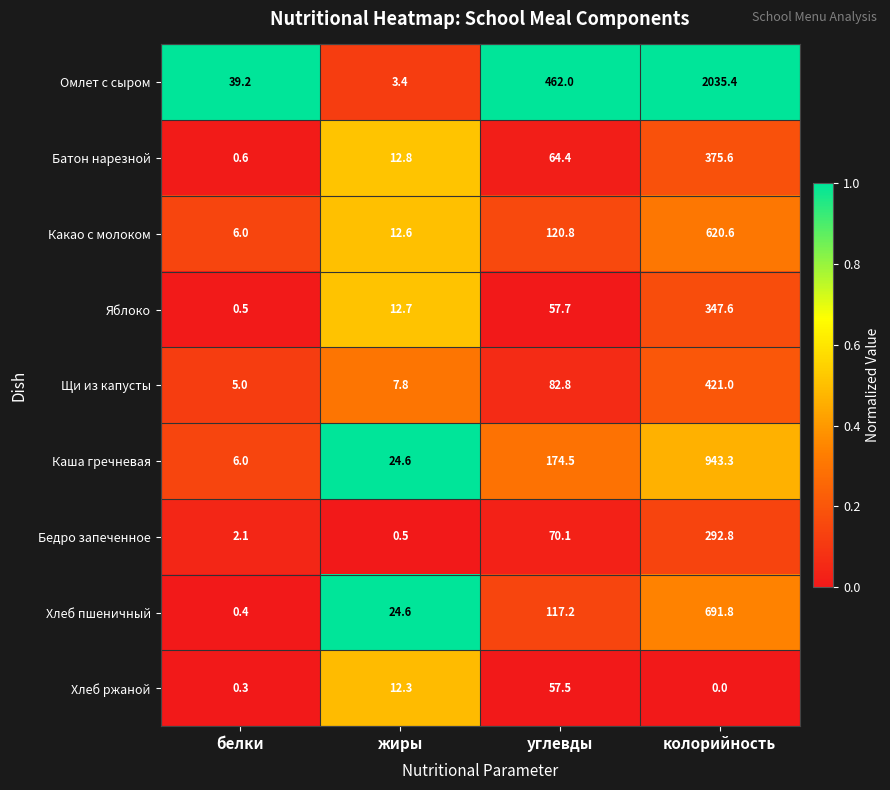

What is the difference between the Омлет с сыром values at жиры and белки?

35.8